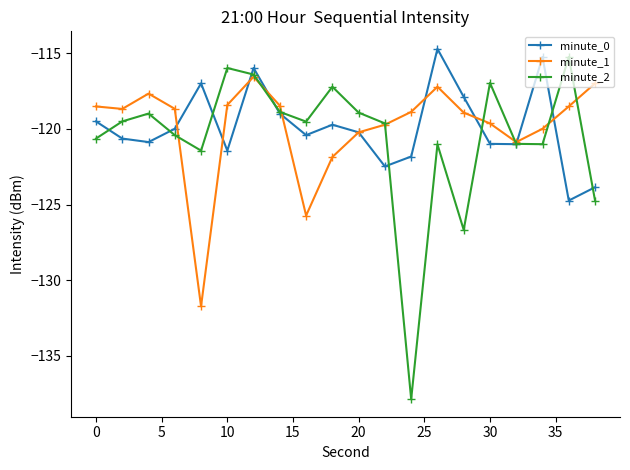

What is the maximum value for minute_0?

-114.7